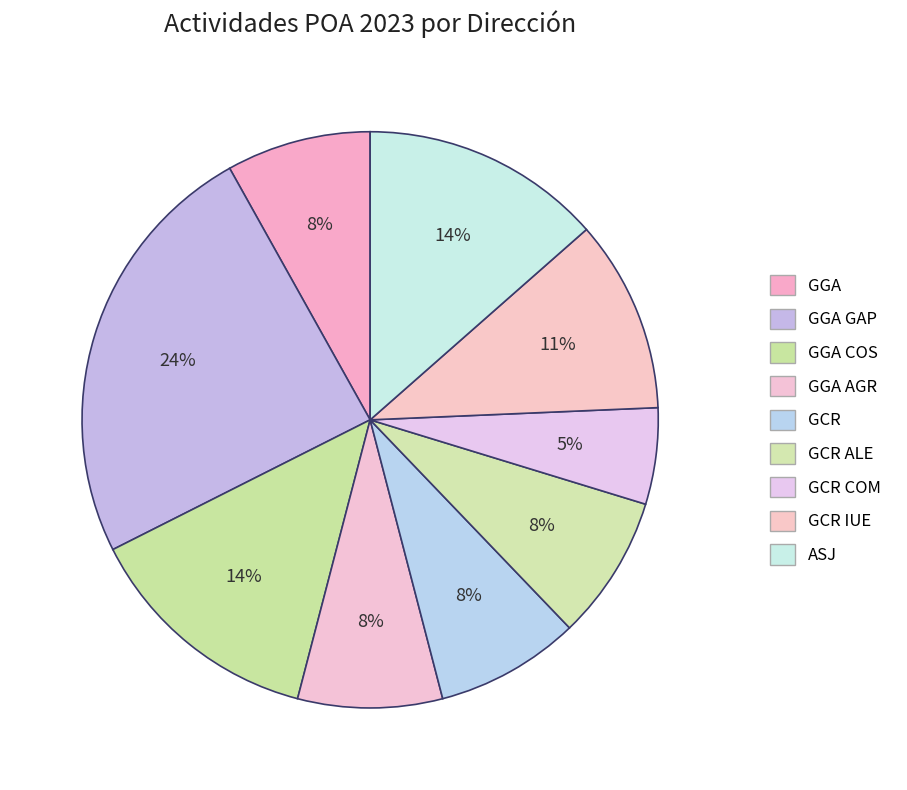

Count the number of slices in the pie.

9